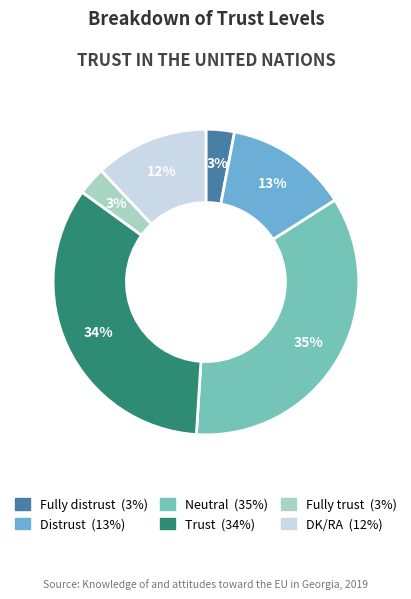

What percentage is the Trust slice, to the nearest percent?

34%